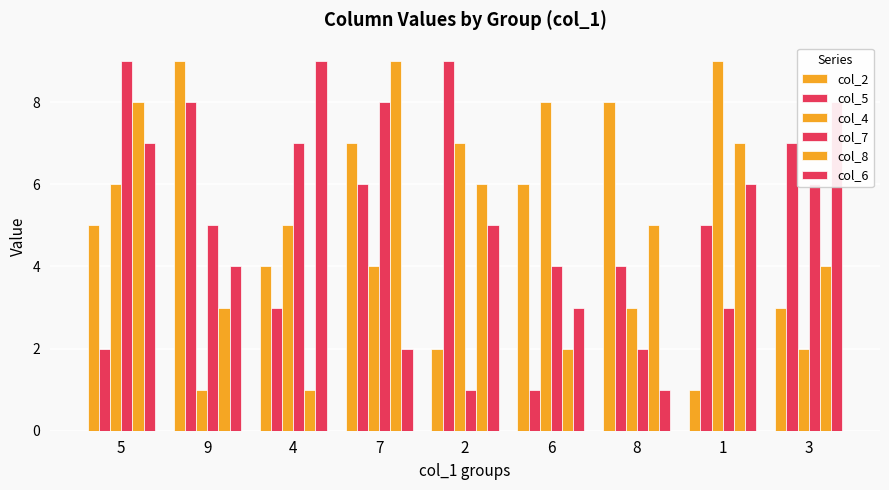

What is the sum of the col_5 values at 3 and 8?

11